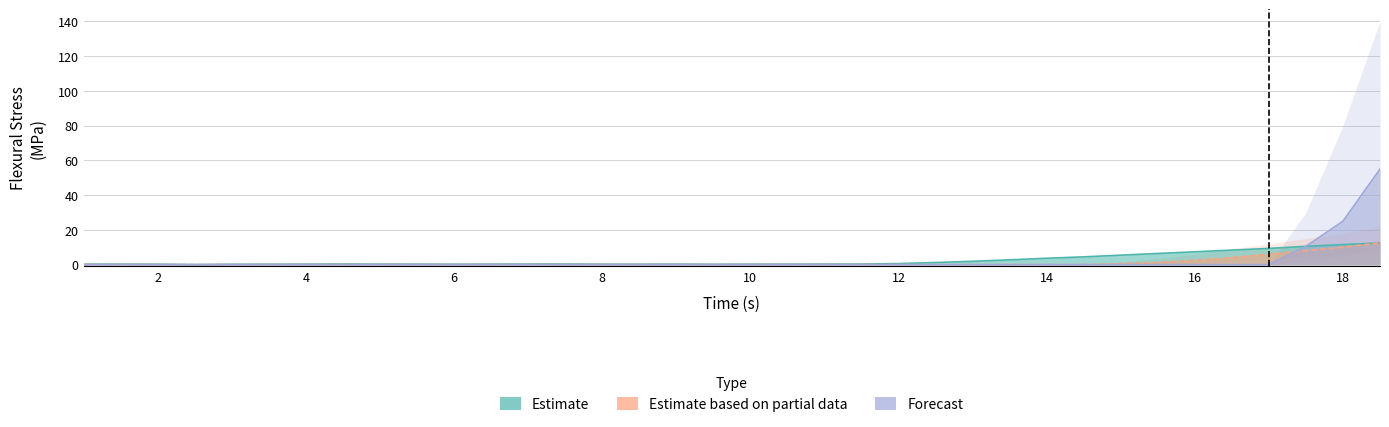

Reading left to right, transcribe all the data shown in this chart.

Flexural Stress (Estimate): 1.0=0.3	1.5=0.3	2.0=0.2	2.5=0.0	3.0=0.2	3.5=0.2	4.0=0.3	4.5=0.4	5.0=0.3	5.5=0.3	6.0=0.2	6.5=0.3	7.0=0.3	7.5=0.4	8.0=0.2	8.5=0.2	9.0=0.3	9.5=0.2	10.0=0.2	10.5=0.2	11.0=0.3	11.5=0.3	12.0=0.6	12.5=1.2	13.0=1.9	13.5=2.7	14.0=3.7	14.5=4.5	15.0=5.4	15.5=6.4	16.0=7.4	16.5=8.4	17.0=9.3	17.5=10.5	18.0=11.5	18.5=12.5
Flexural Stress (Partial): 1.0=0.0	1.5=0.0	2.0=0.0	2.5=0.0	3.0=0.0	3.5=0.0	4.0=0.0	4.5=0.0	5.0=0.0	5.5=0.0	6.0=0.0	6.5=0.0	7.0=0.0	7.5=0.0	8.0=0.0	8.5=0.0	9.0=0.0	9.5=0.0	10.0=0.0	10.5=0.0	11.0=0.0	11.5=0.0	12.0=0.0	12.5=0.0	13.0=0.0	13.5=0.0	14.0=0.0	14.5=0.0	15.0=0.5	15.5=1.2	16.0=2.5	16.5=4.0	17.0=6.0	17.5=8.0	18.0=10.0	18.5=12.5
Flexural Stress (Forecast): 1.0=0.0	1.5=0.0	2.0=0.0	2.5=0.0	3.0=0.0	3.5=0.0	4.0=0.0	4.5=0.0	5.0=0.0	5.5=0.0	6.0=0.0	6.5=0.0	7.0=0.0	7.5=0.0	8.0=0.0	8.5=0.0	9.0=0.0	9.5=0.0	10.0=0.0	10.5=0.0	11.0=0.0	11.5=0.0	12.0=0.0	12.5=0.0	13.0=0.0	13.5=0.0	14.0=0.0	14.5=0.0	15.0=0.0	15.5=0.0	16.0=0.0	16.5=0.0	17.0=0.0	17.5=10.5	18.0=25.0	18.5=55.0